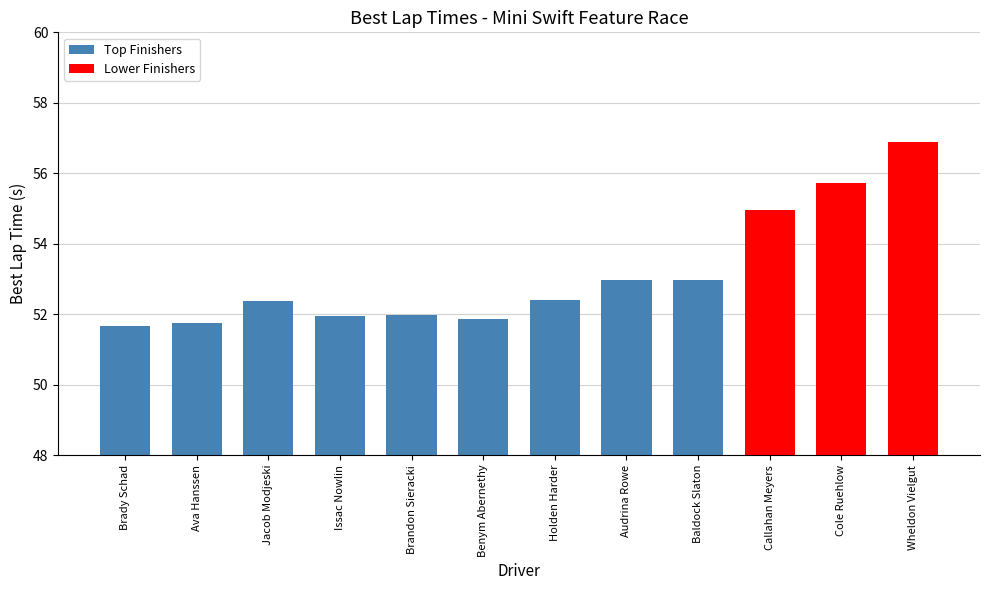

At which category does the chart reach its peak across all series?

Wheldon Vielgut